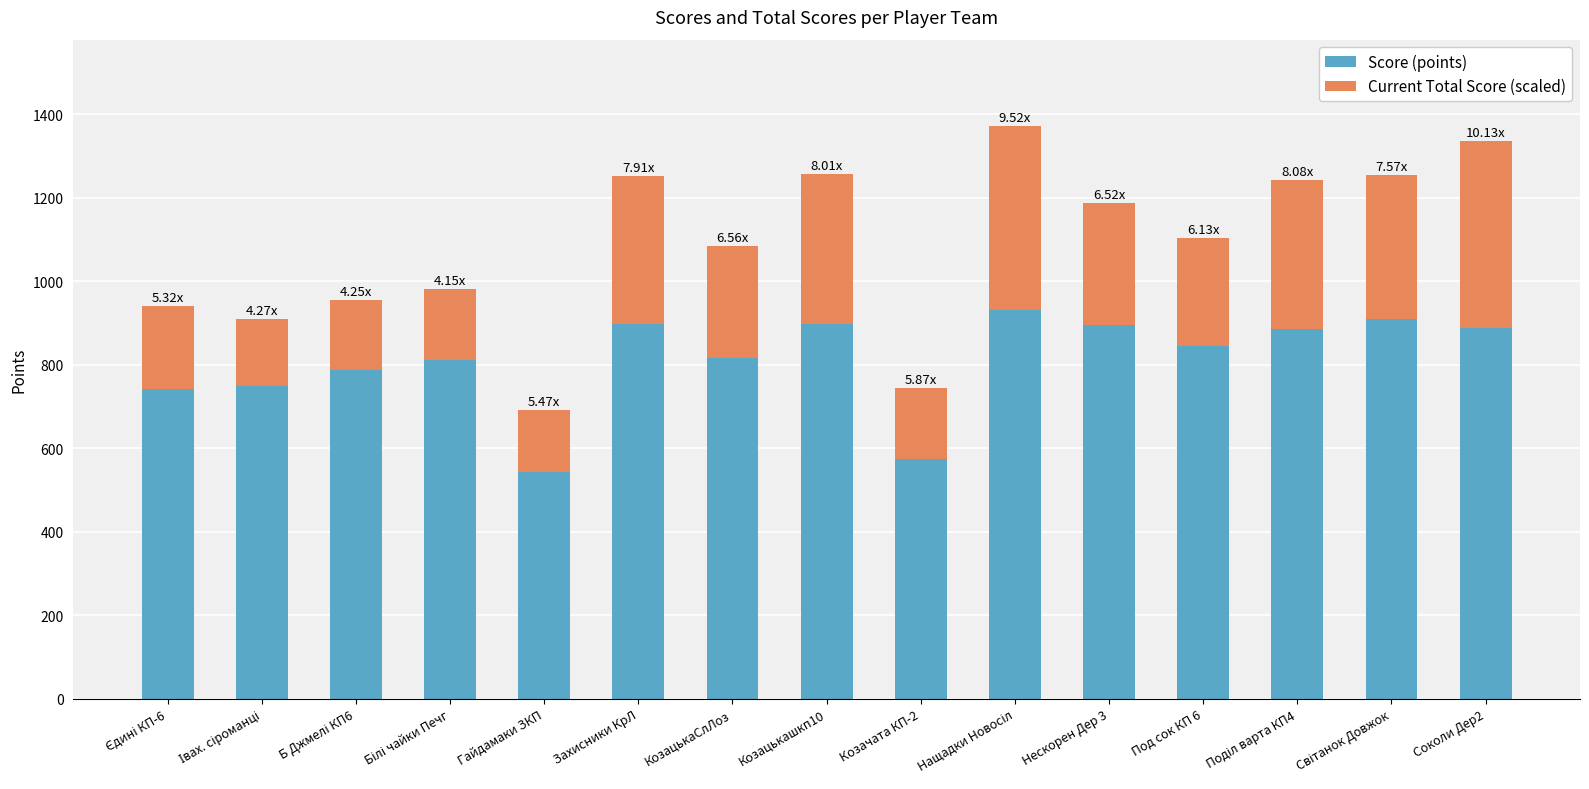

What is the difference between the Score (points) values at Козачата КП-2 and КозацькаСлЛоз?

242.0